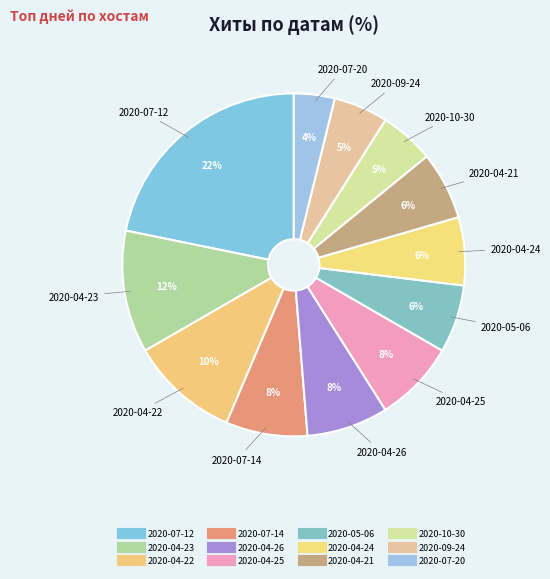

What portion of the pie excludes 2020-04-24?

93.6%